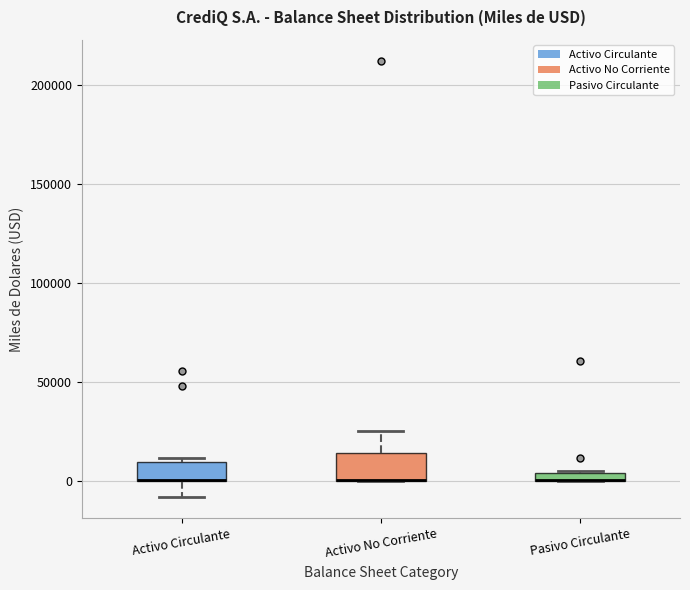

Where is the lower edge of the box for Activo Circulante on the y-axis? The values are not printed on the chart, so give them approximately, as read against the axis.

0